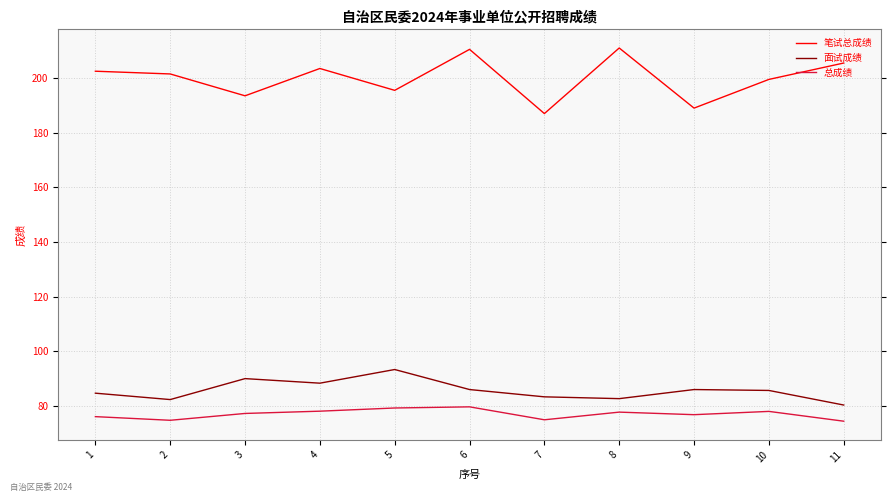

Which series has the largest total across all categories?

笔试总成绩